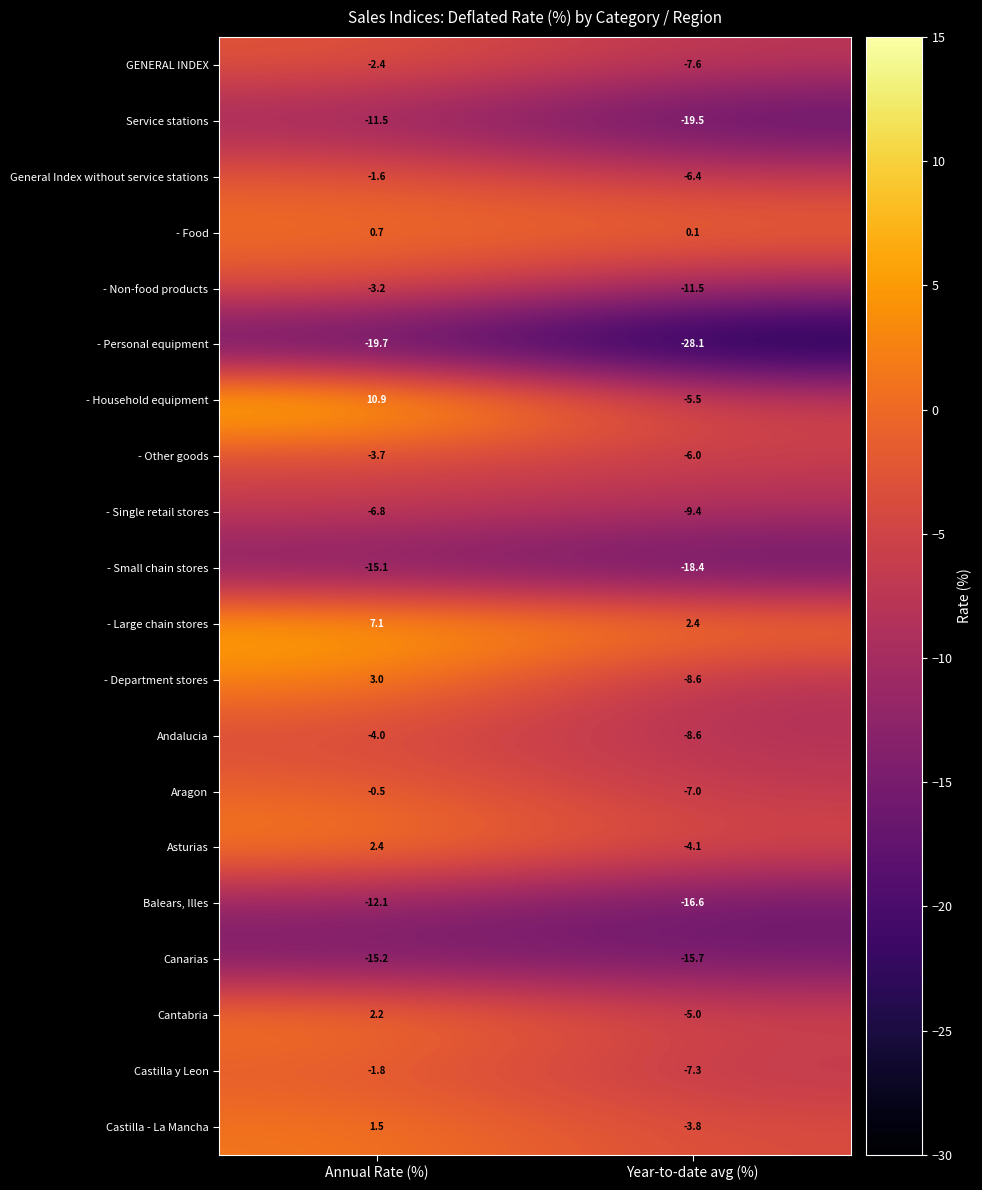

What is the difference between the maximum and minimum values in the Balears, Illes series?

4.5